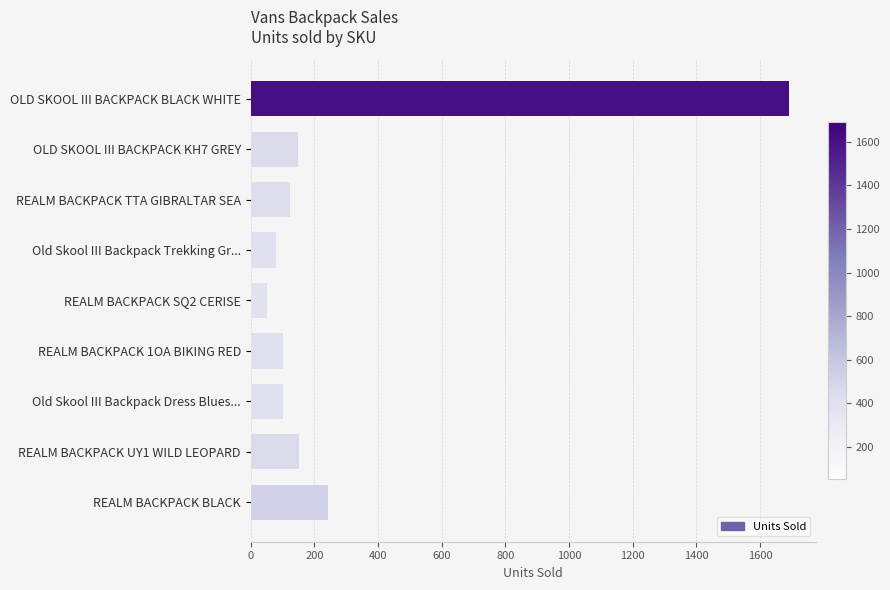

What is the difference between the second highest and second lowest values?

164